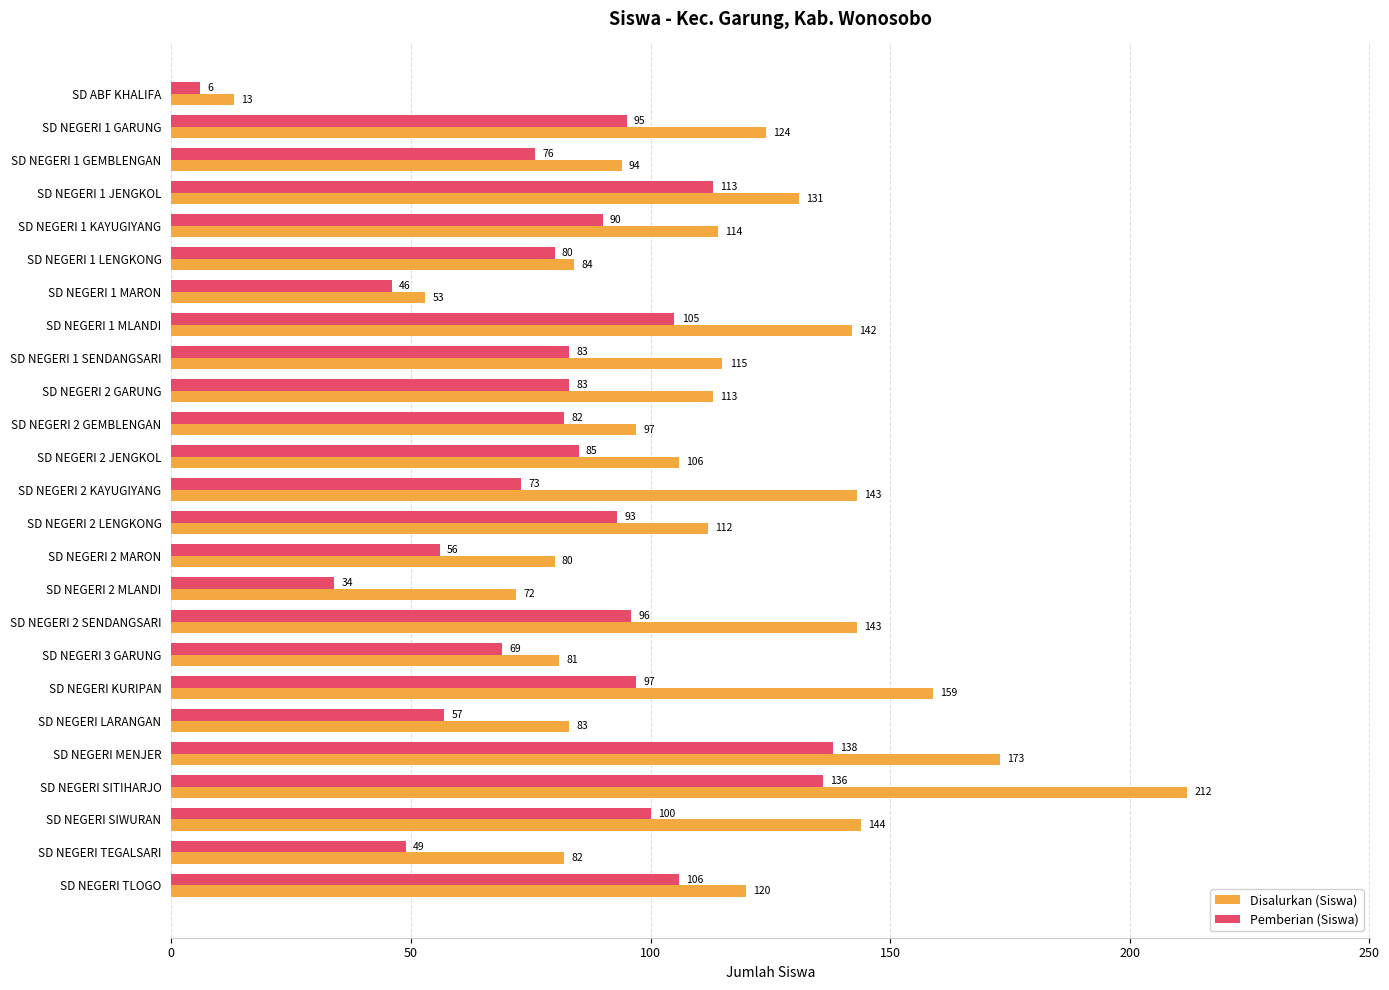

Rank the series at SD NEGERI SITIHARJO from lowest to highest value.

Pemberian (Siswa), Disalurkan (Siswa)